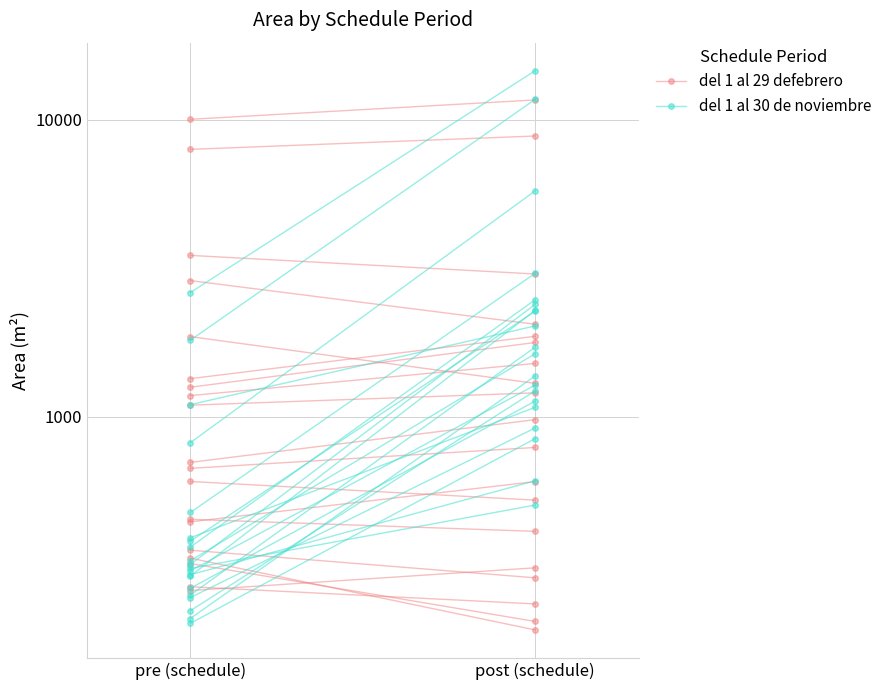

True or false: del 1 al 30 de noviembre has a value of 11698.3 at post (schedule).

True